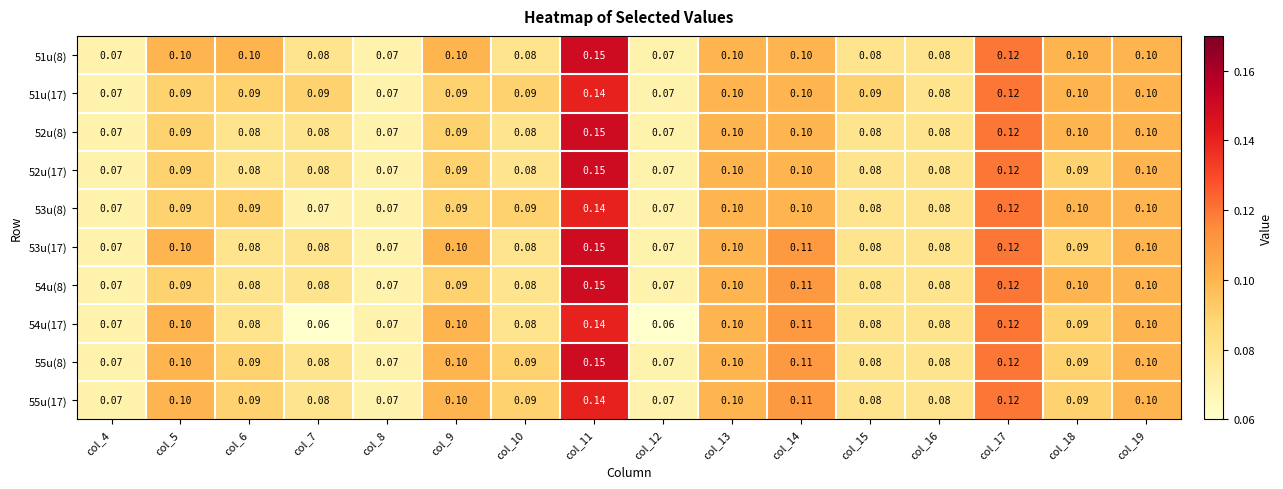

Is the value of 51u(17) at col_4 greater than the value of 53u(8) at col_9?

No